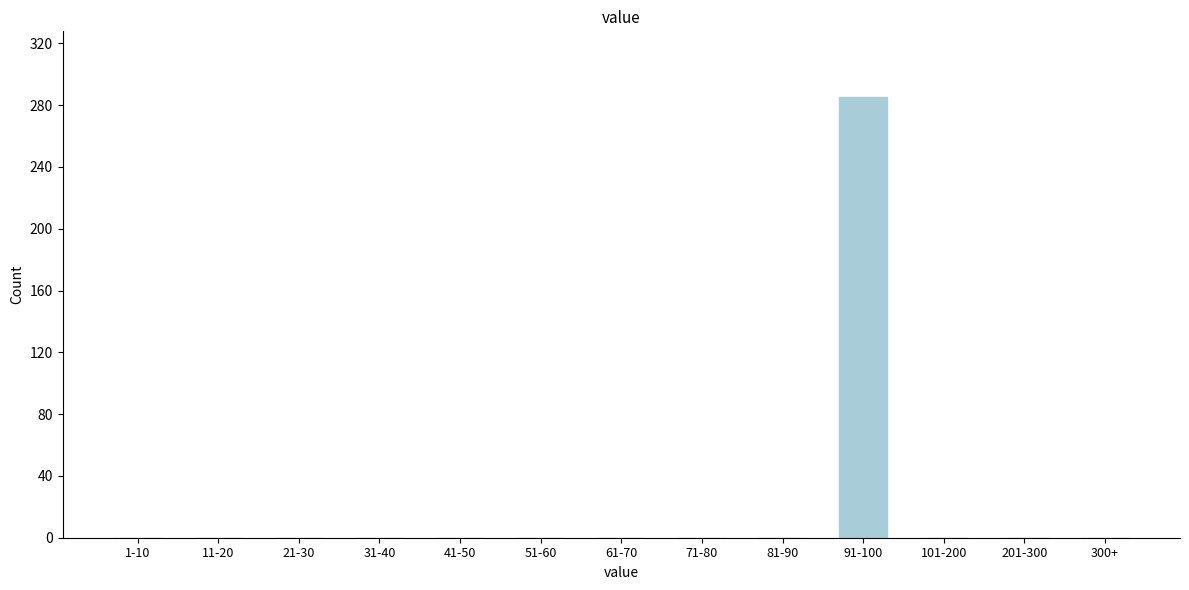

Reading left to right, list all the values displayed in this chart.

1-10=0	11-20=0	21-30=0	31-40=0	41-50=0	51-60=0	61-70=0	71-80=0	81-90=0	91-100=285	101-200=0	201-300=0	300+=0